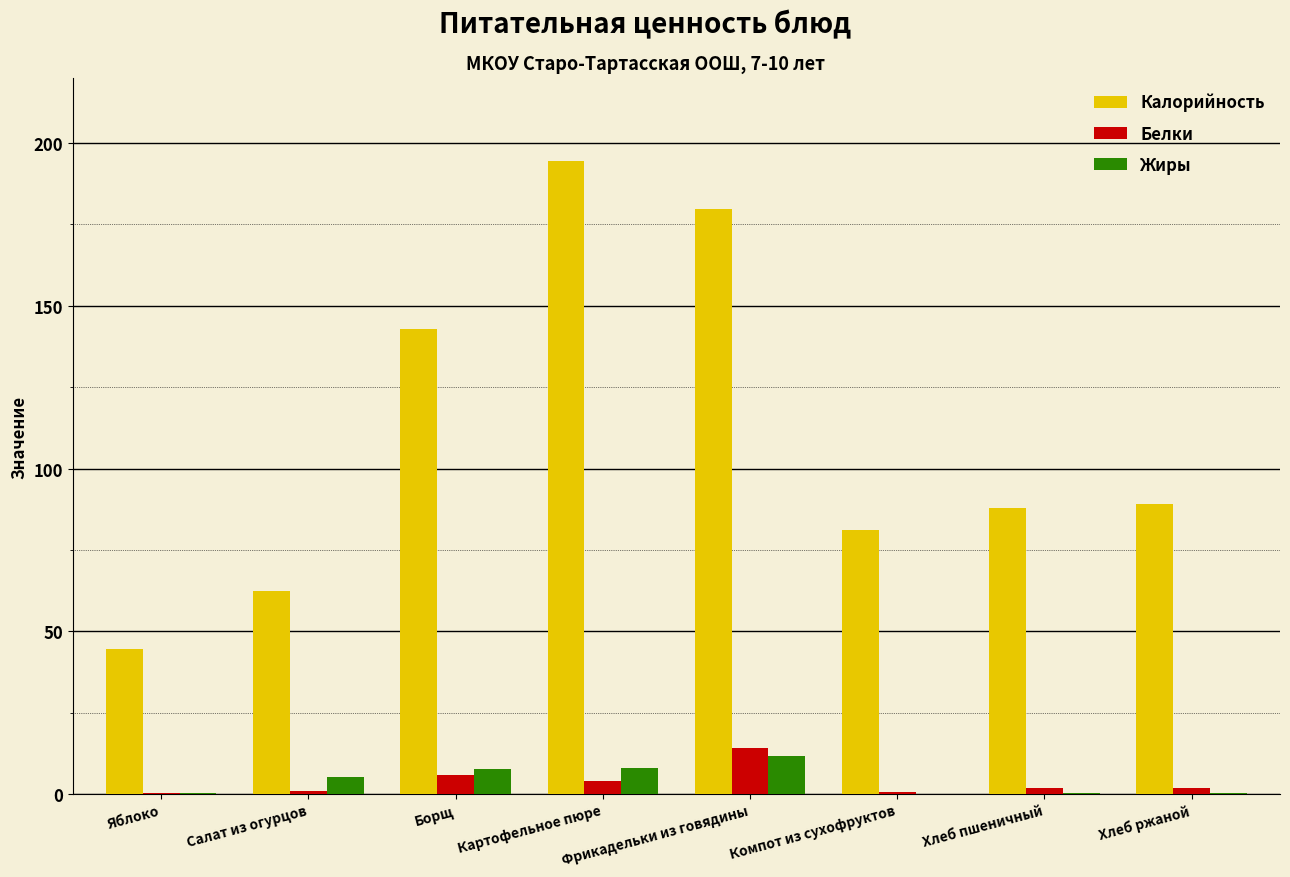

Which series changed the most between Картофельное пюре and Компот из сухофруктов?

Калорийность